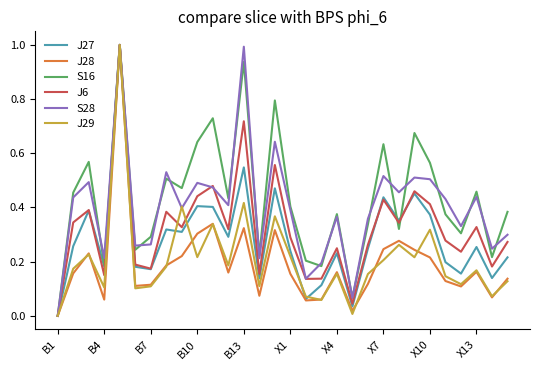

What is the highest value of the J28 series?

1.0